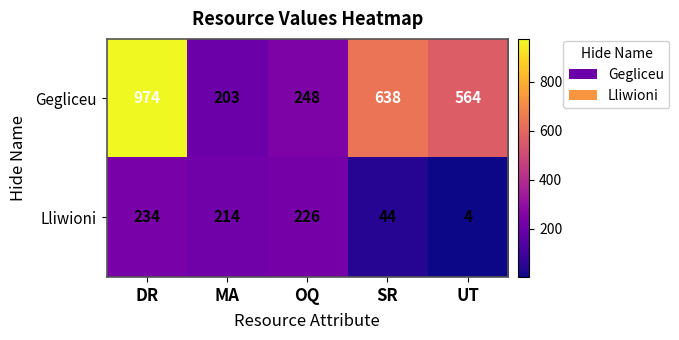

What is the sum of all Lliwioni values?

722